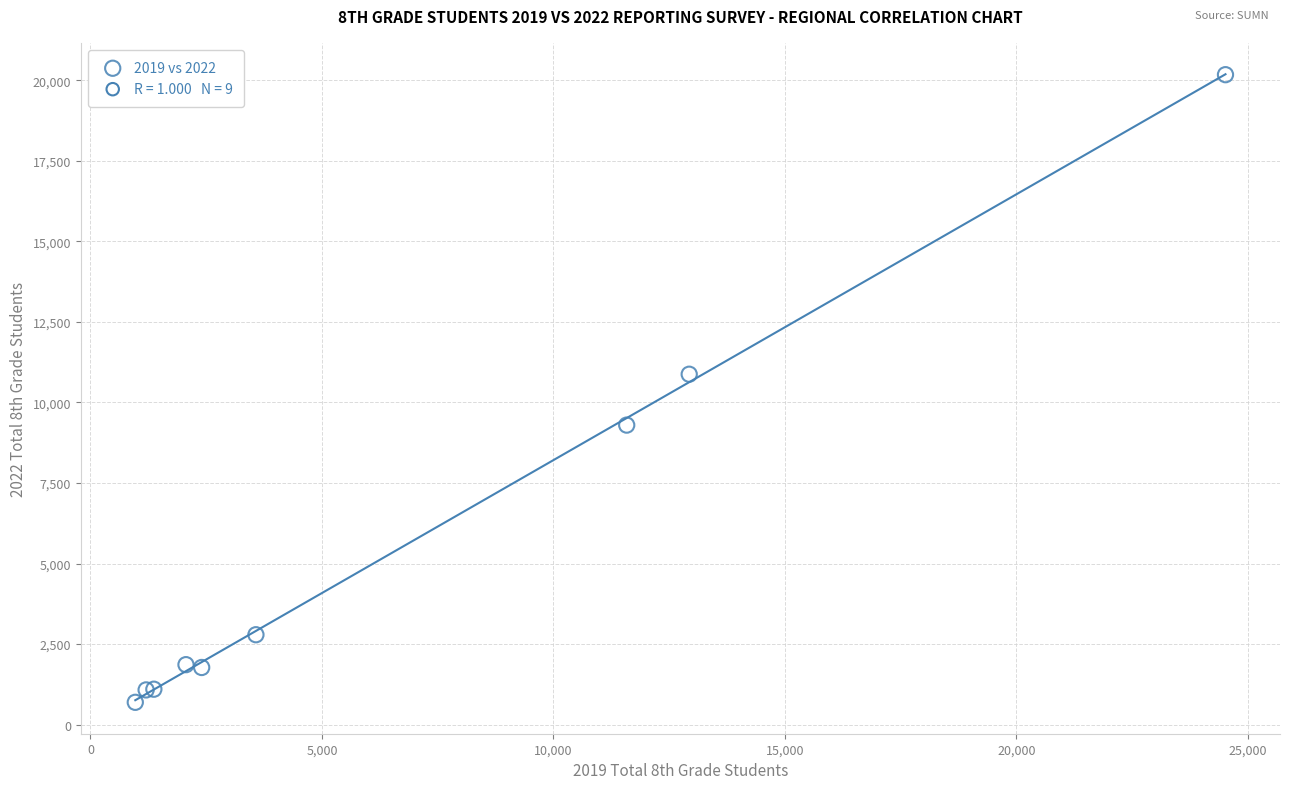

What Y value in the scatter plot is closest to 10434?

10877